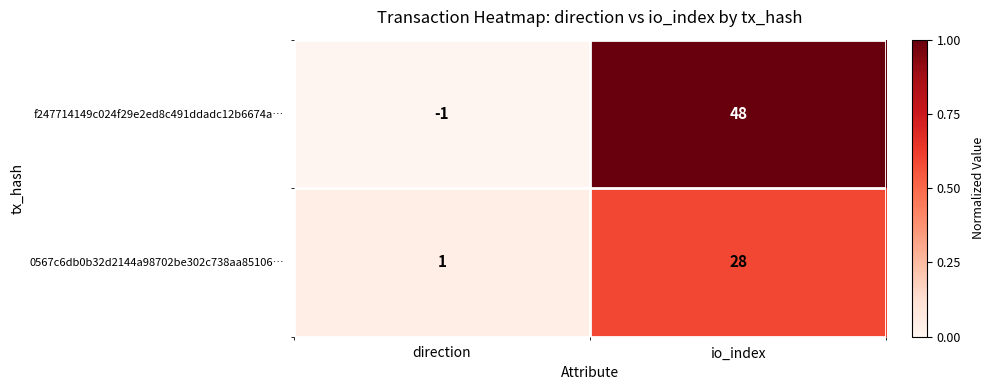

The value of 0567c6db0b32d2144a98702be302c738aa85106… at direction is 1. True or false?

True